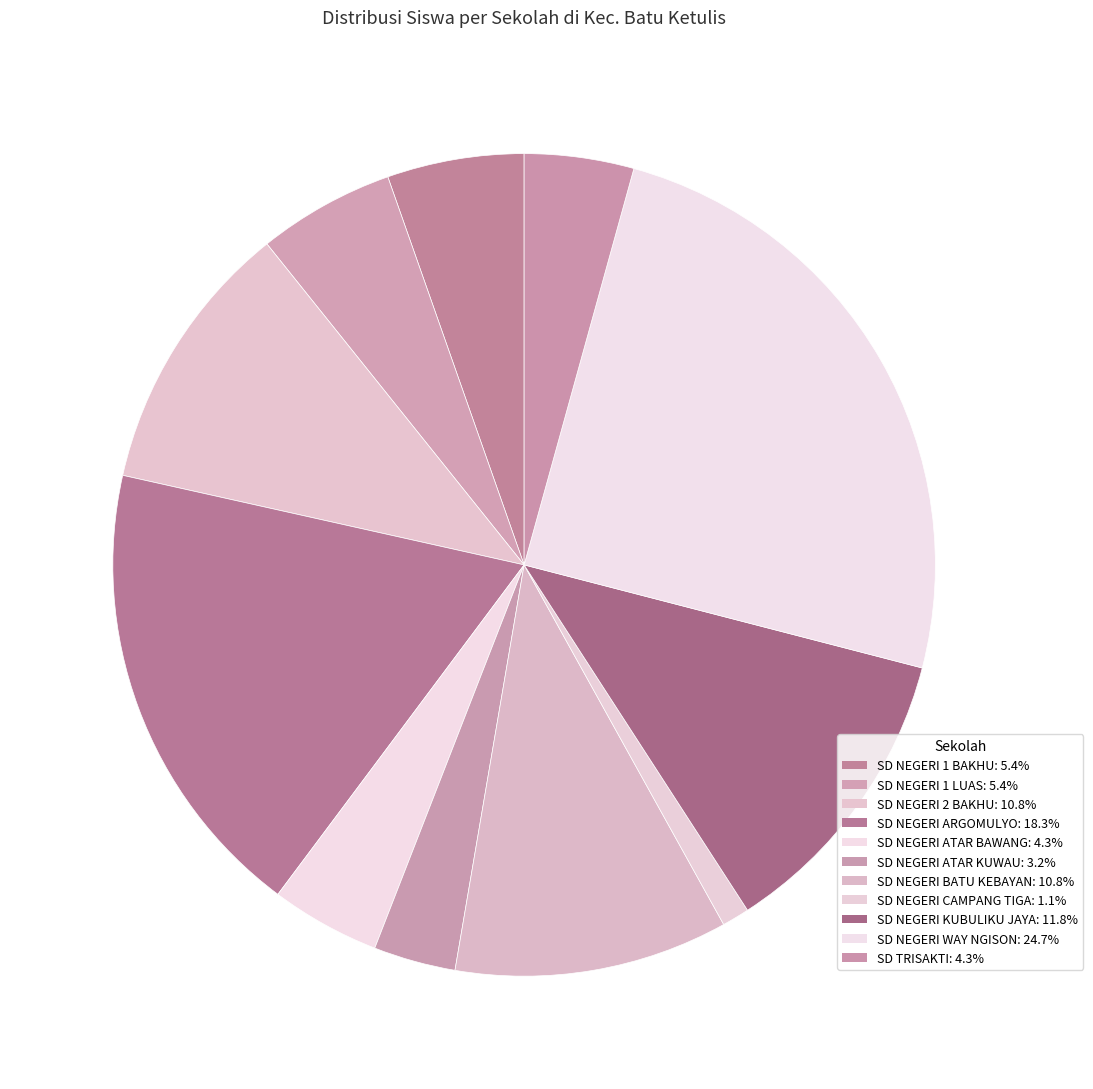

What percentage do SD NEGERI 1 BAKHU and SD NEGERI BATU KEBAYAN together represent?

16.1%